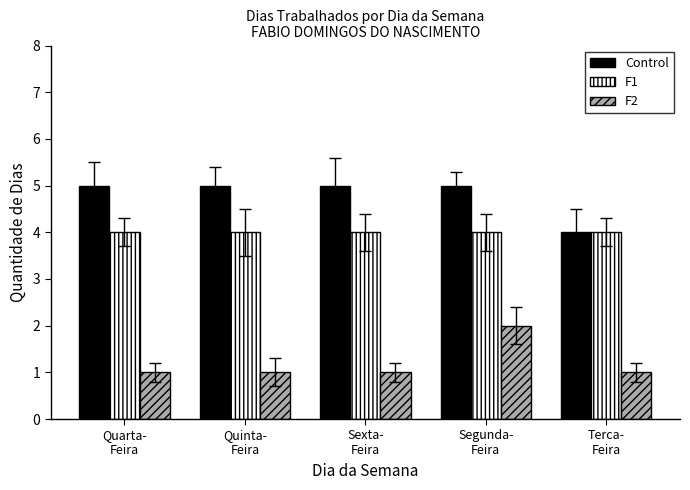

What is the value of the F2 bar at the 1st from the left?

1